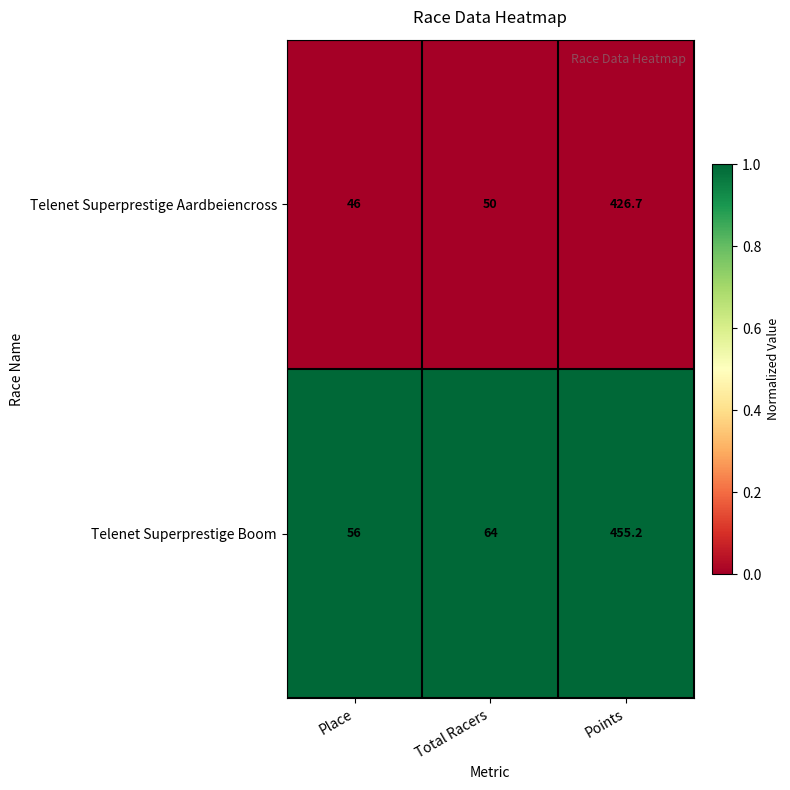

How many distinct data groups are displayed?

2